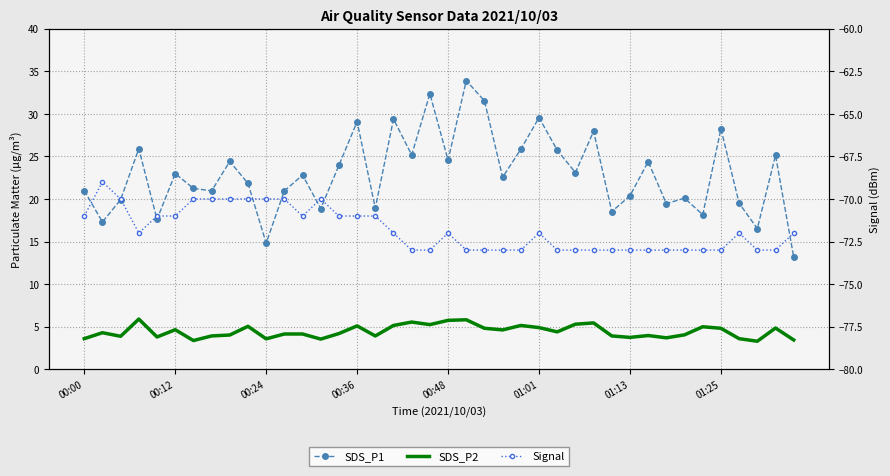

What are all the series names shown in the legend?

SDS_P1, SDS_P2, Signal